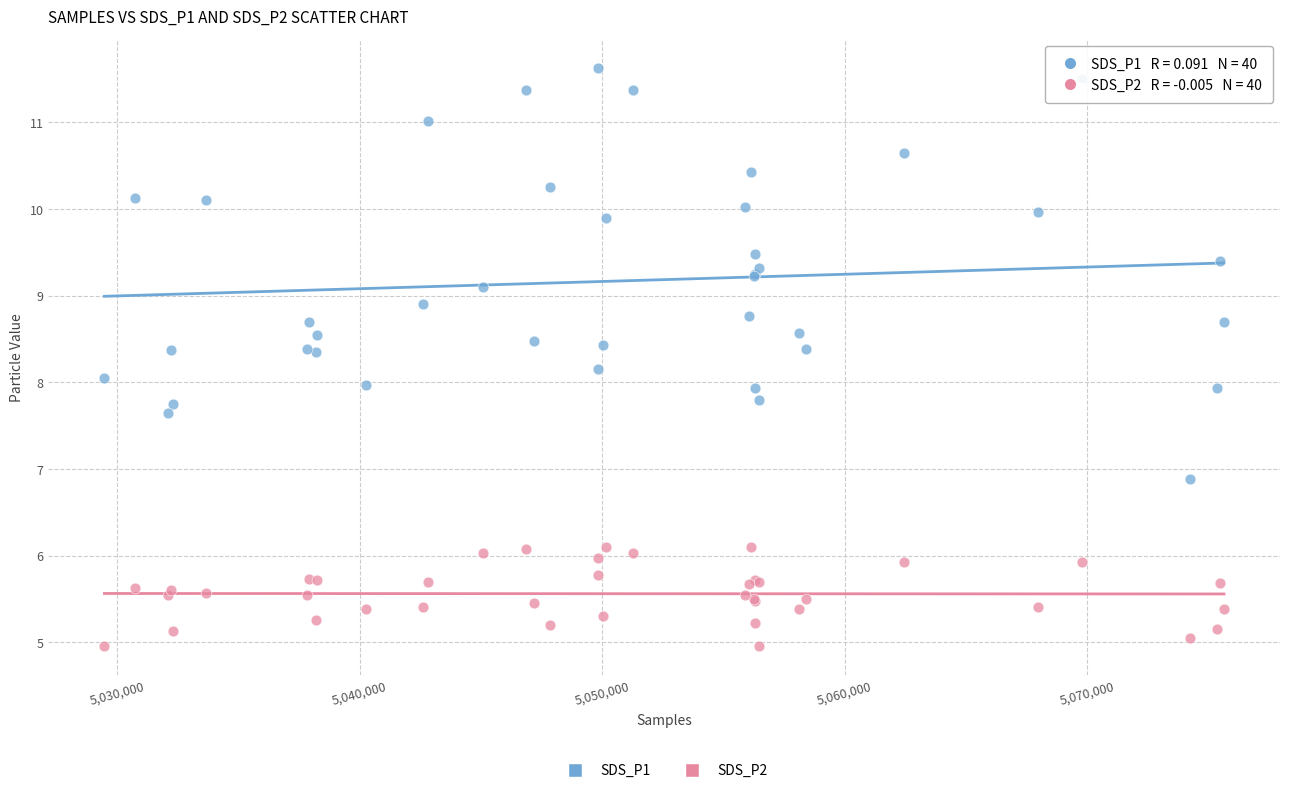

Which series has the largest Y range (max minus min)?

SDS_P1